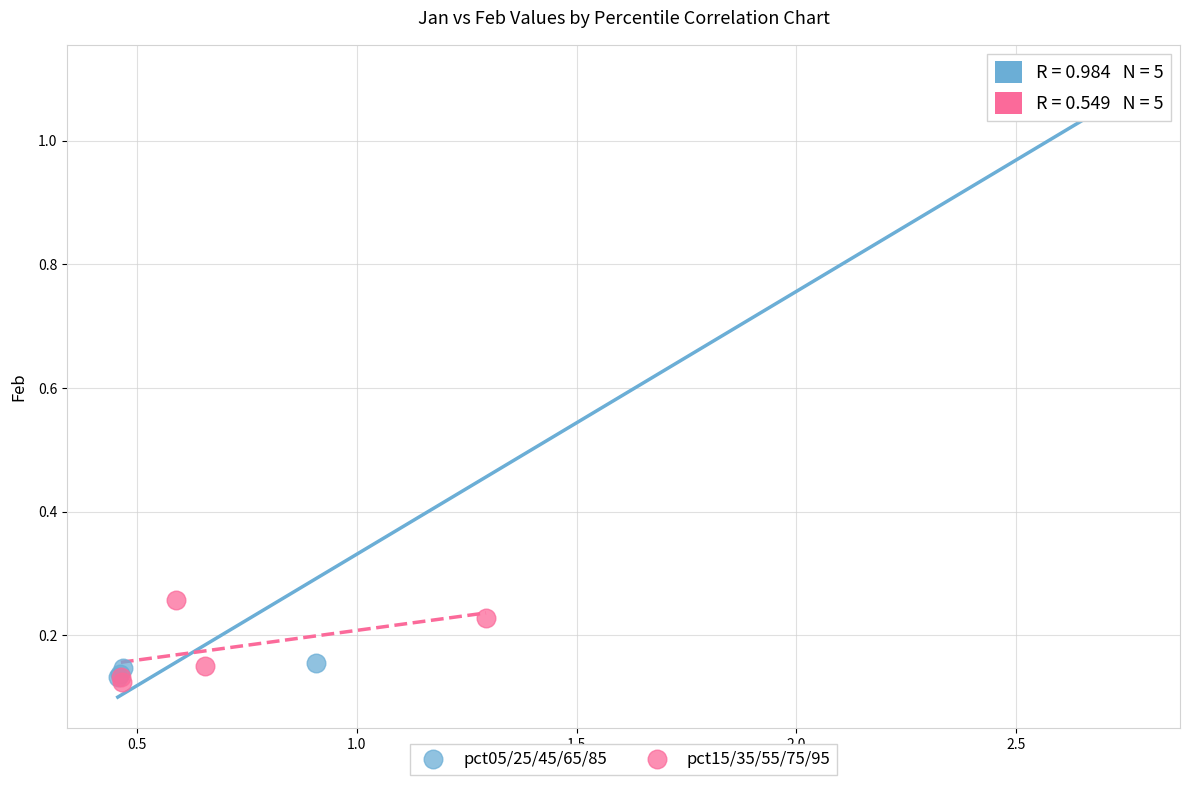

Which series has the widest spread of Y values?

pct05/25/45/65/85